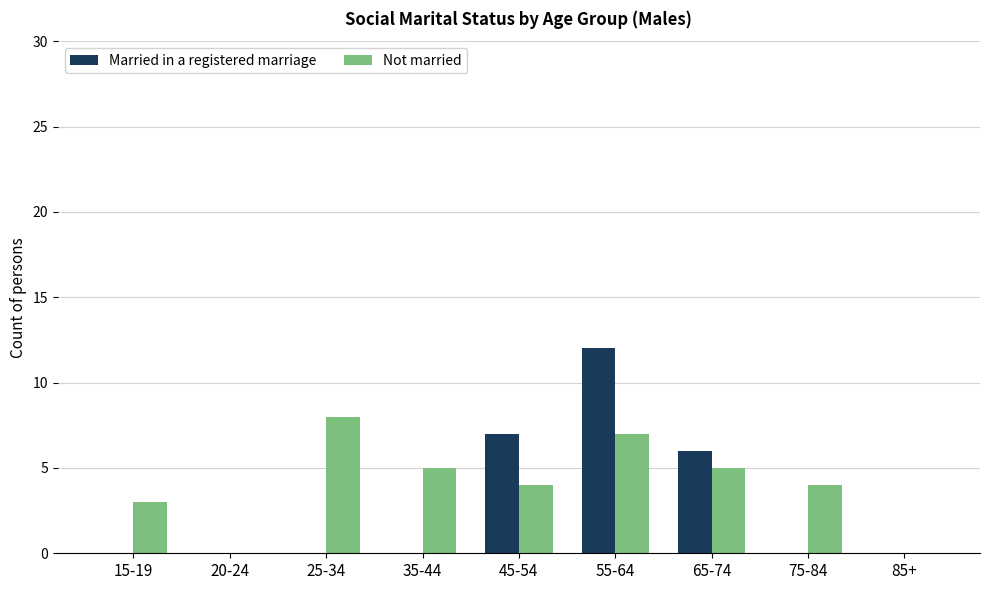

Which series has the largest total across all categories?

Not married